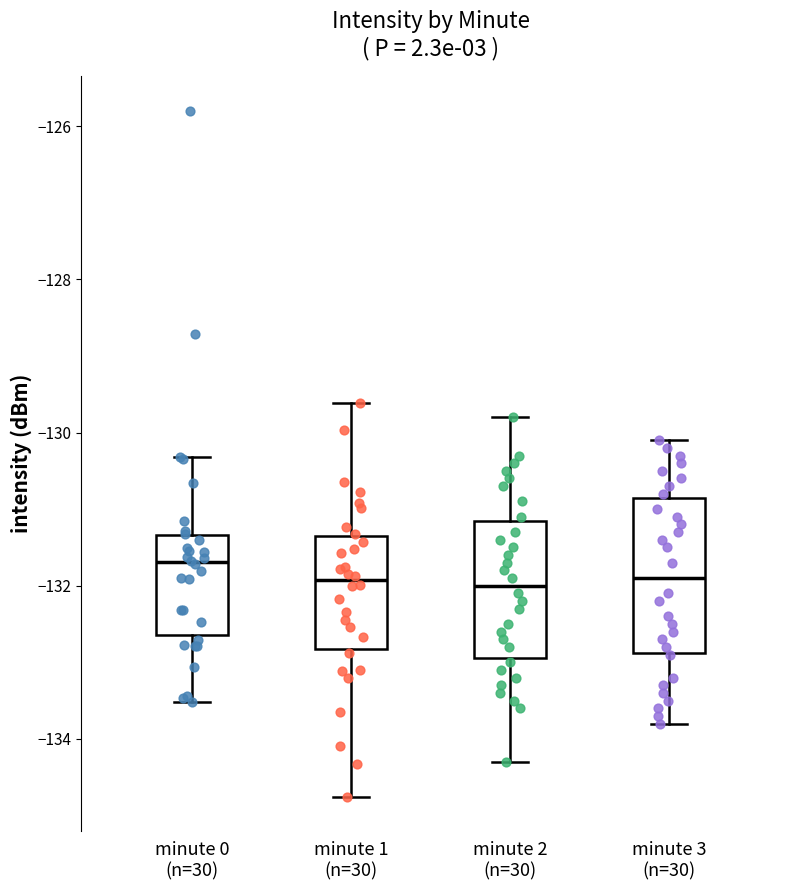

Comparing the boxes themselves (not the whiskers), which one is the tallest?

minute 3 (n=30)